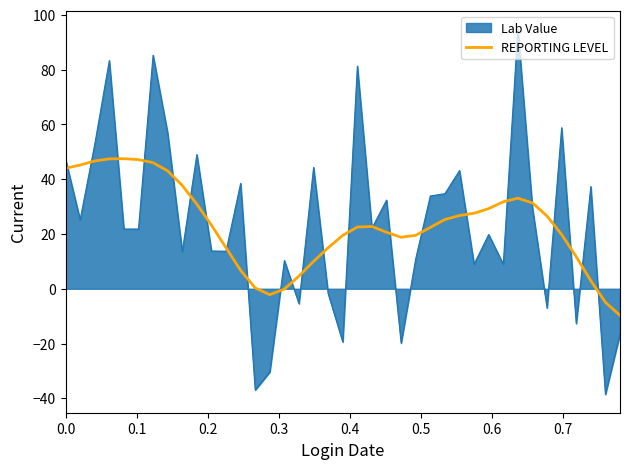

Rank the series by their maximum value, from highest to lowest.

Lab Value, REPORTING LEVEL